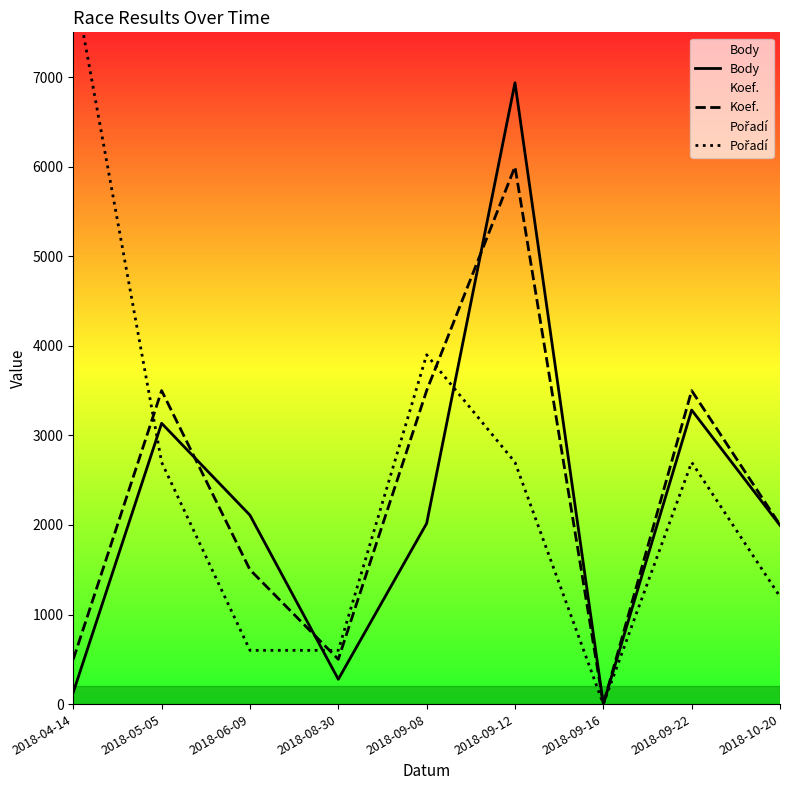

How many times do Body and Pořadí cross each other?

3